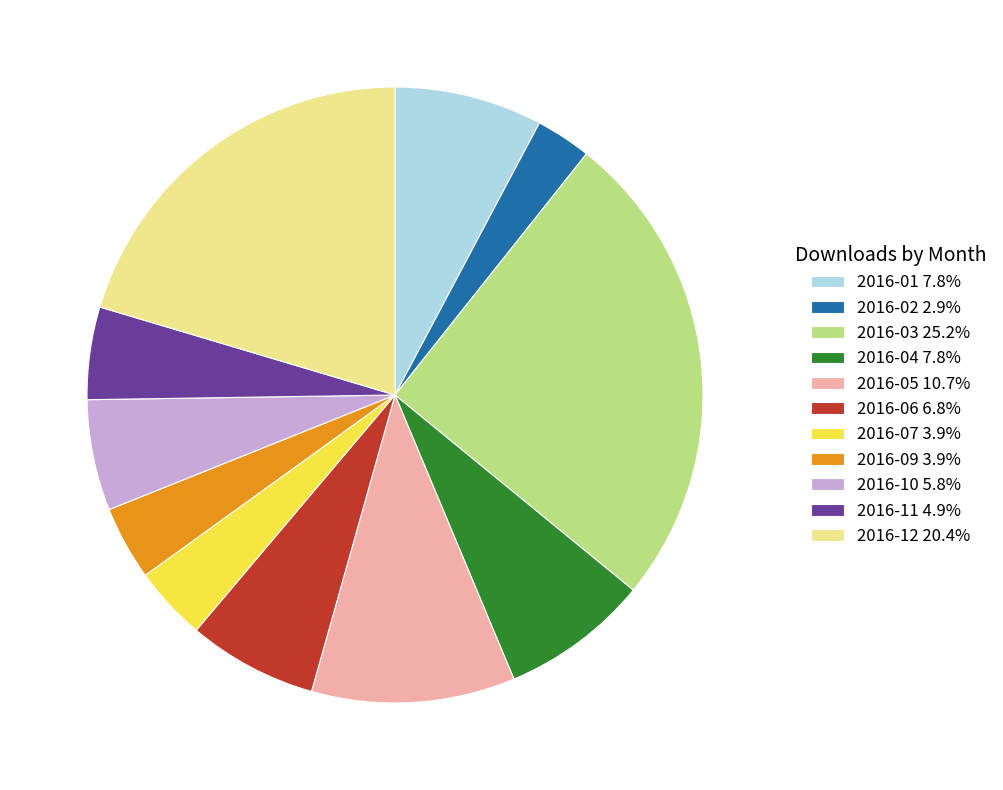

Do 2016-12 20.4% and 2016-04 7.8% together represent more than half of the pie?

No